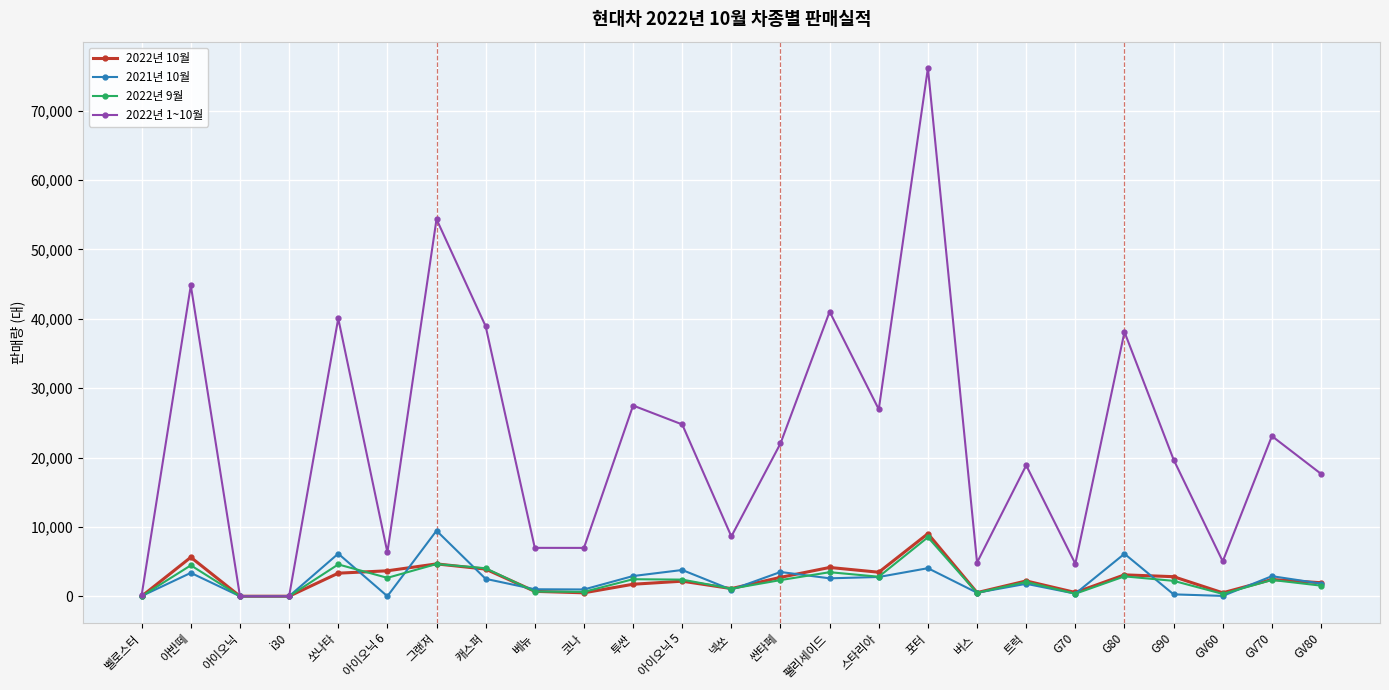

What is the difference between the second highest and minimum values in the 2022년 10월 series?

5615